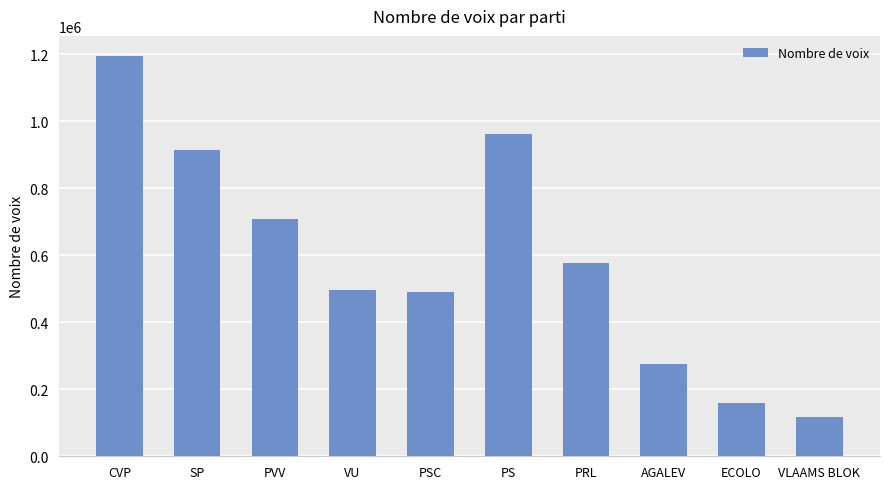

How many distinct data groups are displayed?

1